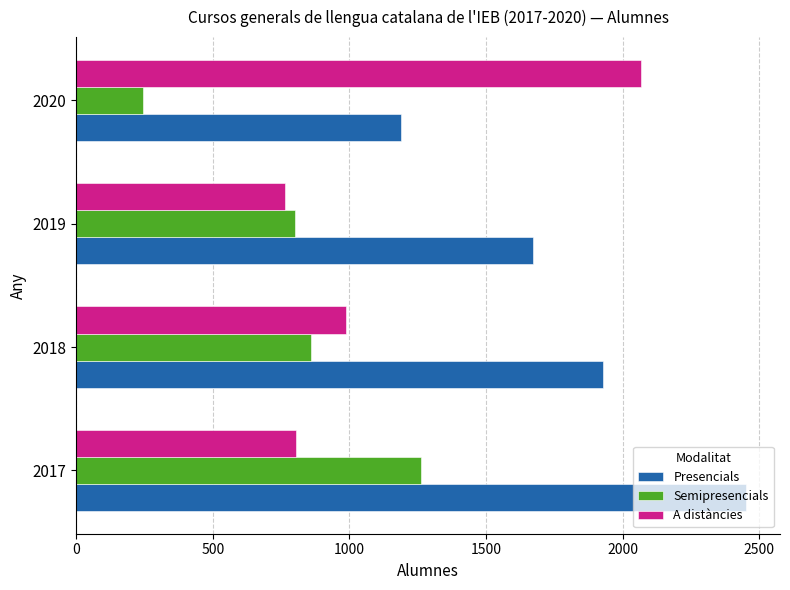

What is the total value across all series at 2017?

4520